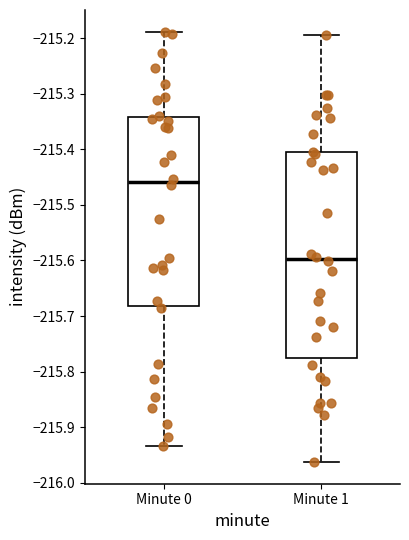

Which box is the tallest, from its lower edge to its upper edge?

Minute 1